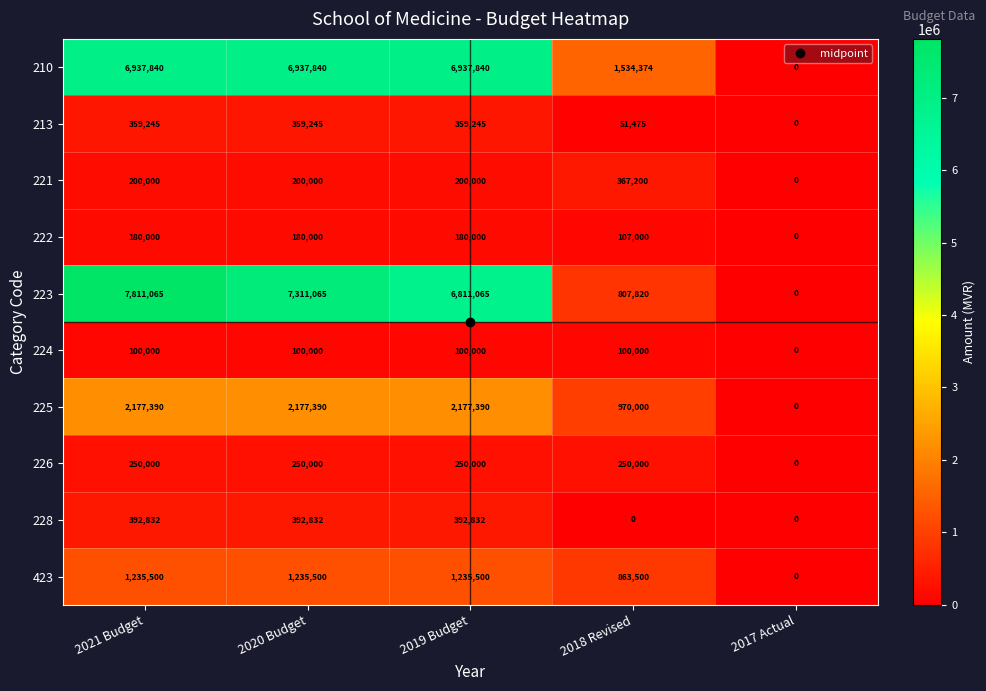

Which series has the widest spread of values?

223